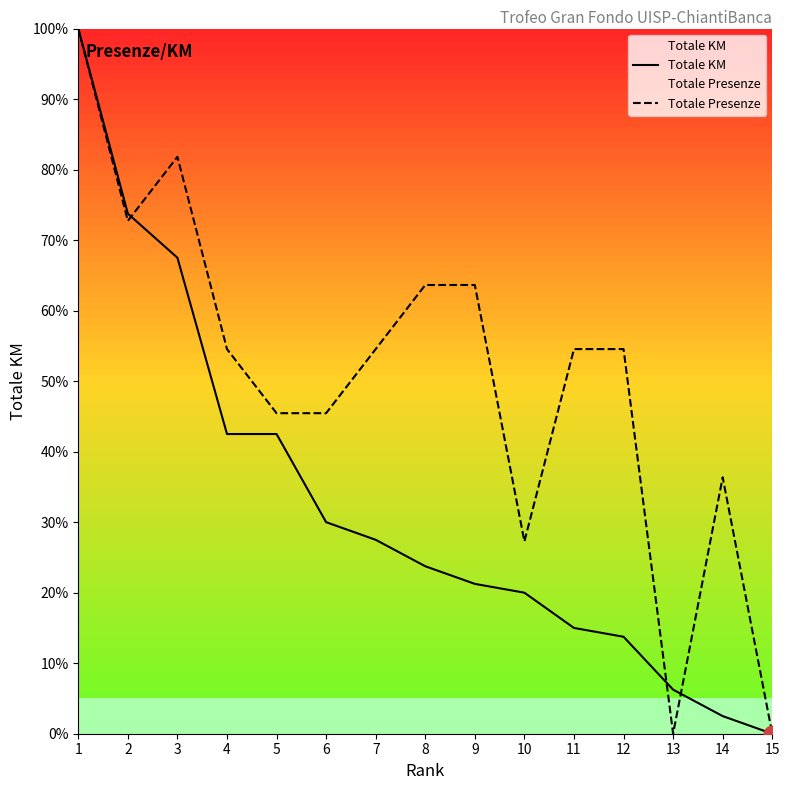

Rank the categories by Totale Presenze value from lowest to highest.

13, 15, 10, 14, 5, 6, 4, 7, 11, 12, 8, 9, 2, 3, 1